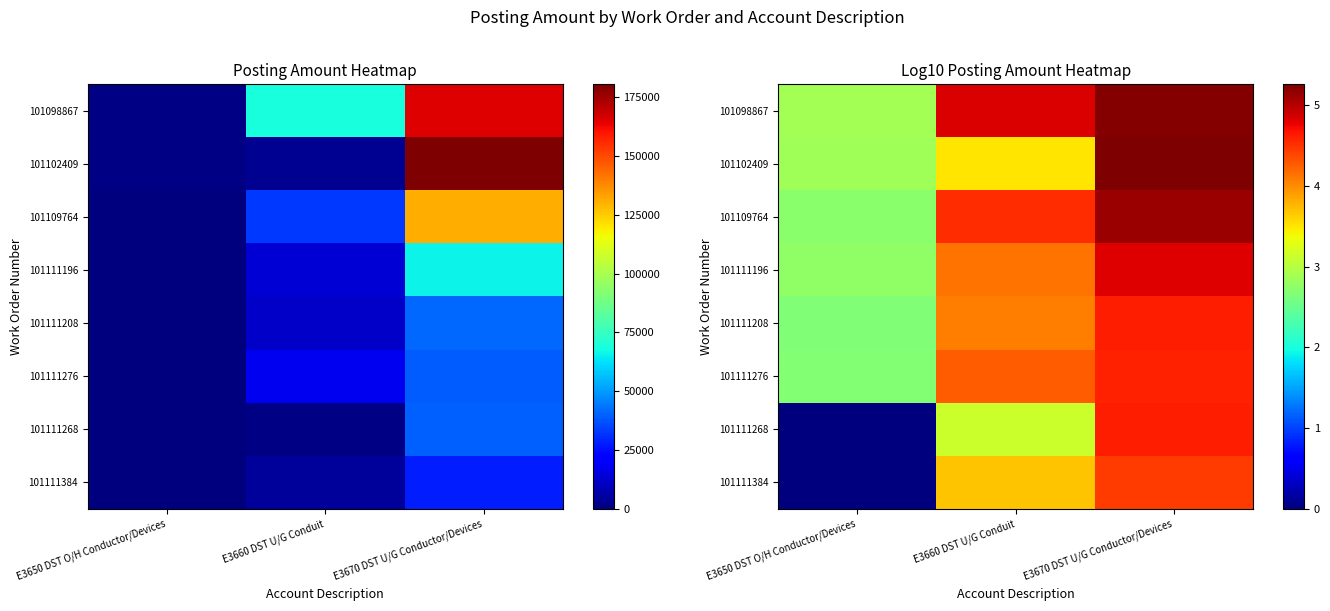

How many distinct data groups are displayed?

8